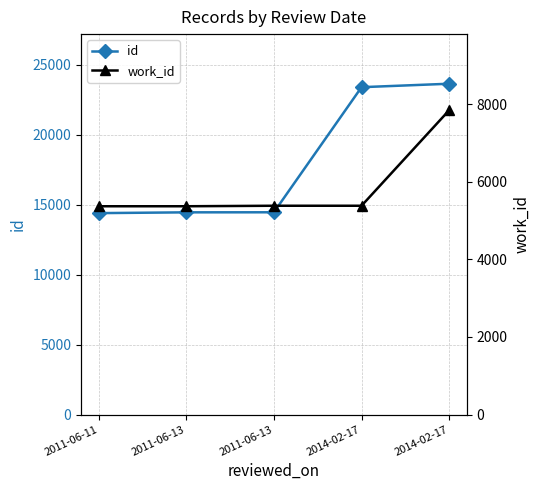

True or false: id and work_id cross at least once.

False